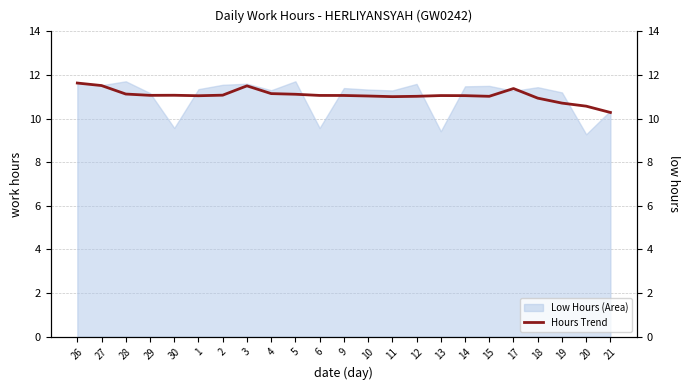

What is the label of the 21st point from the left?

19